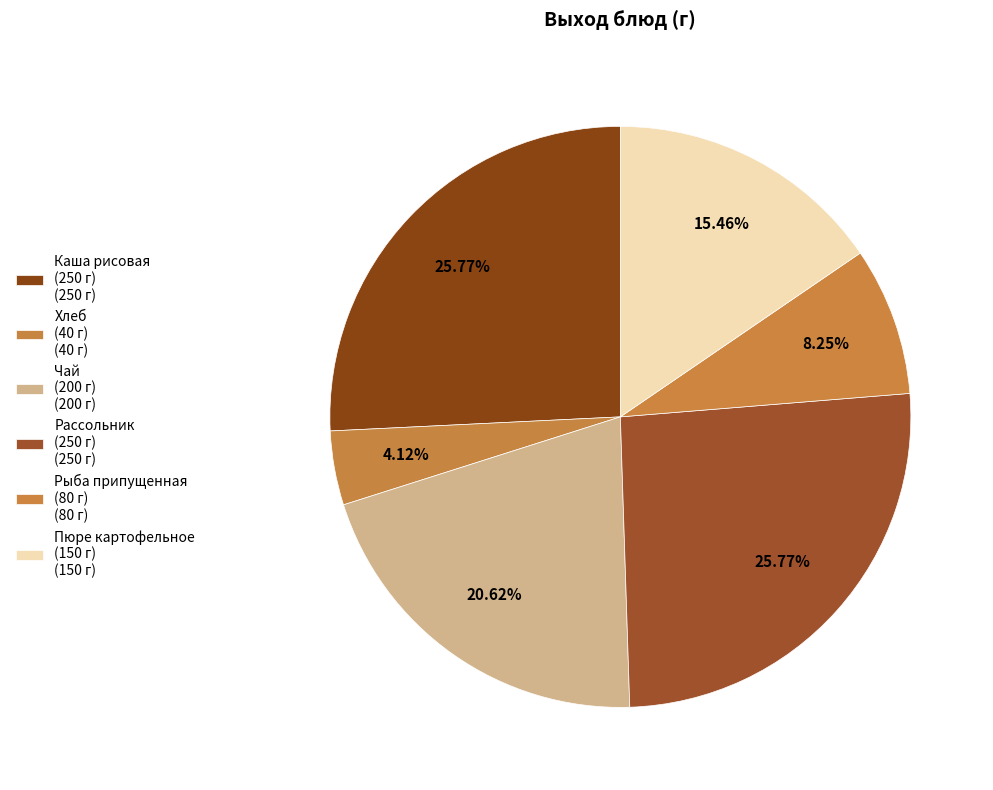

Which slice is the largest?

Каша рисовая
(250 г)